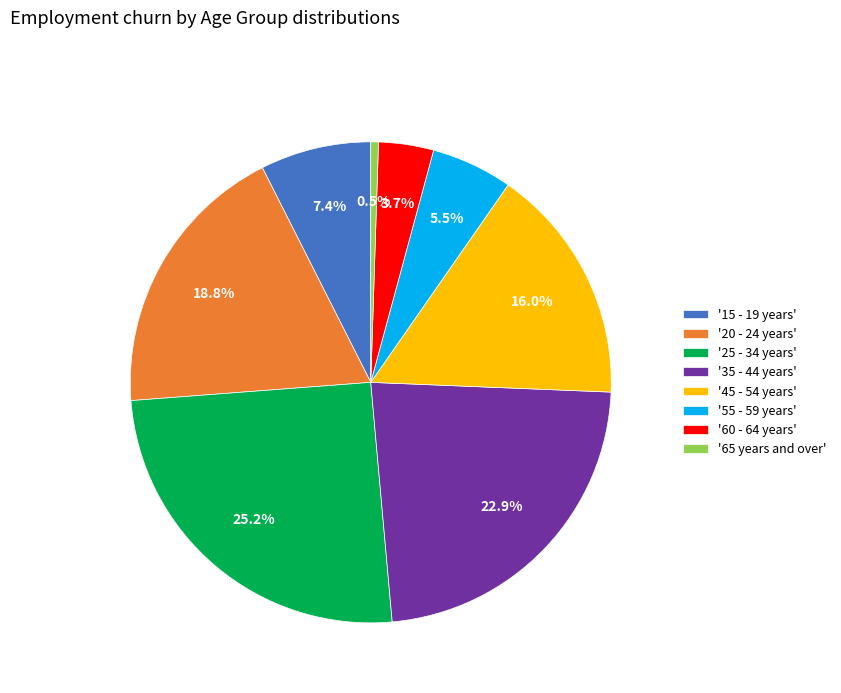

How many slices are in this pie chart?

8